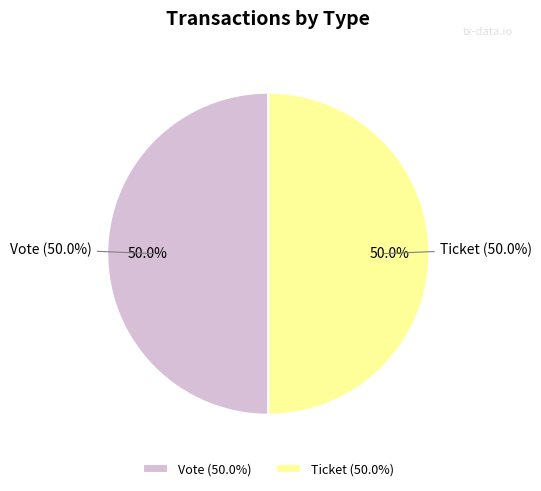

How many slices are in this pie chart?

2